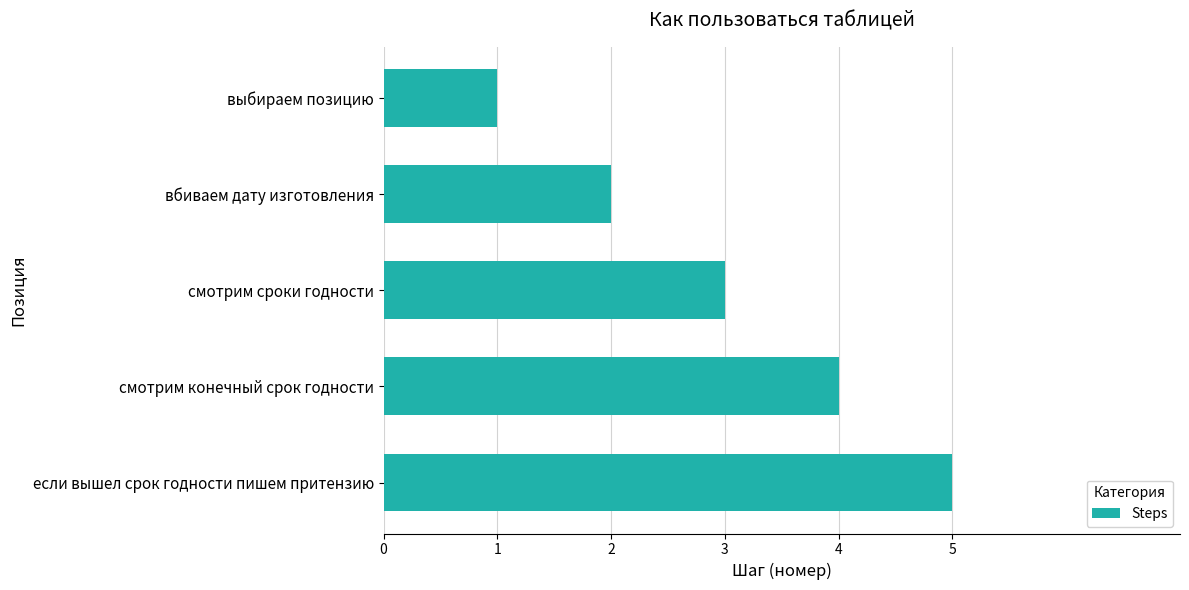

What is the smallest value displayed?

1